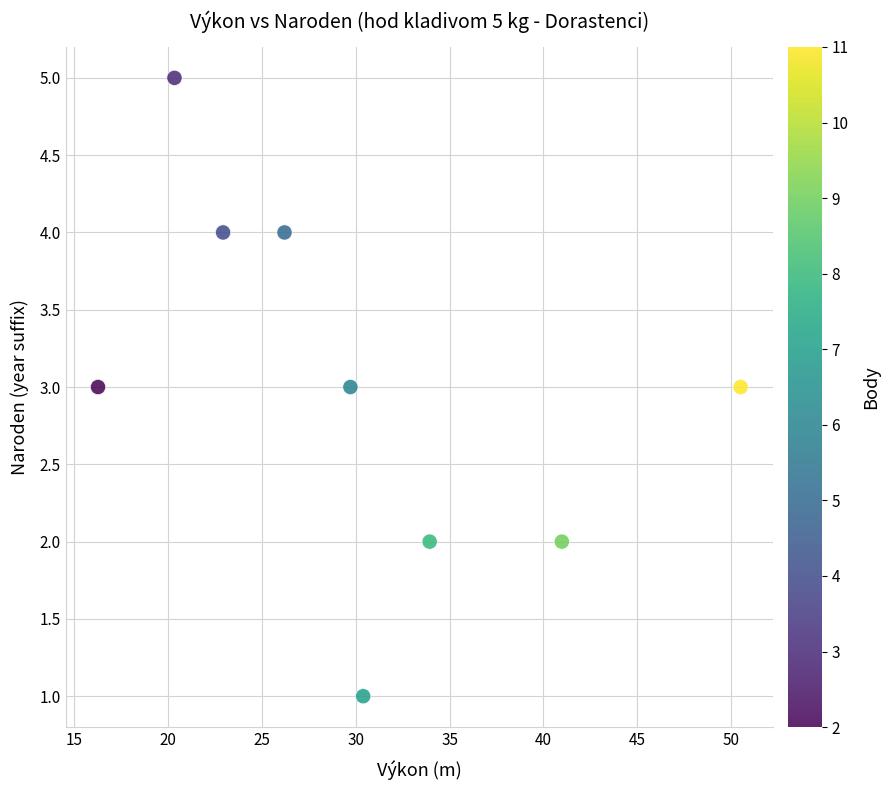

What is the range of Y values (max minus min)?

4